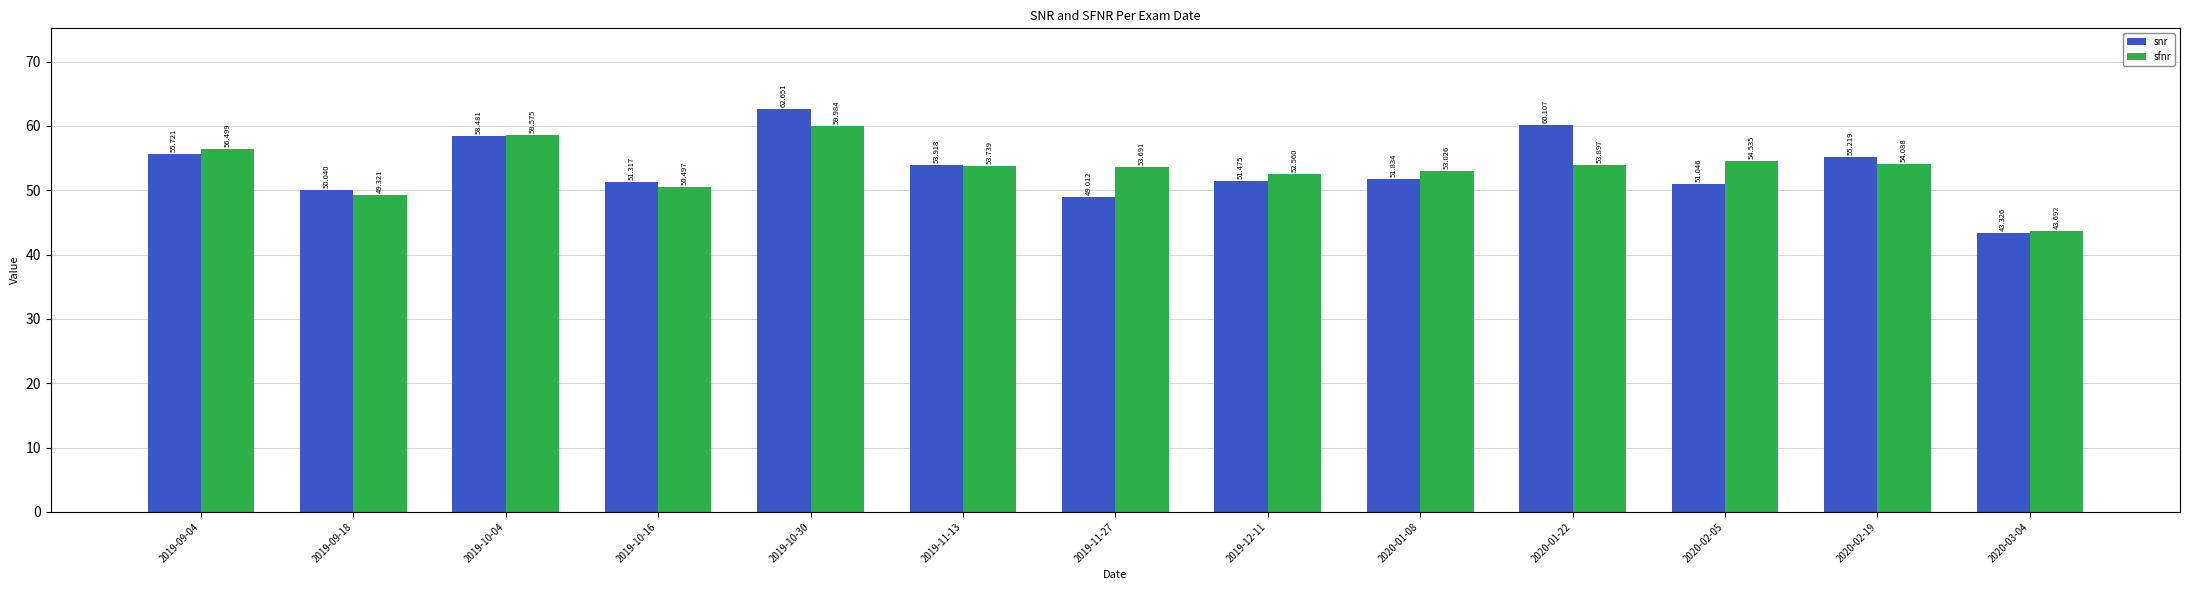

Between 2020-01-08 and 2020-02-19, which series saw the biggest shift?

snr